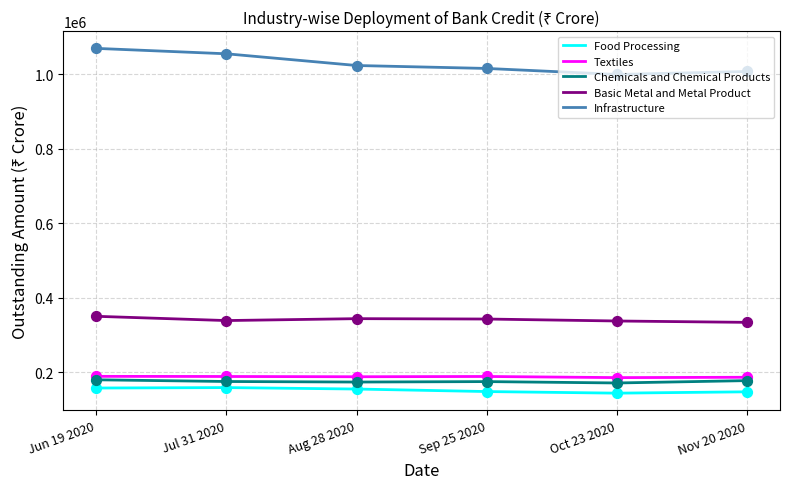

Which series has the largest total across all categories?

Infrastructure